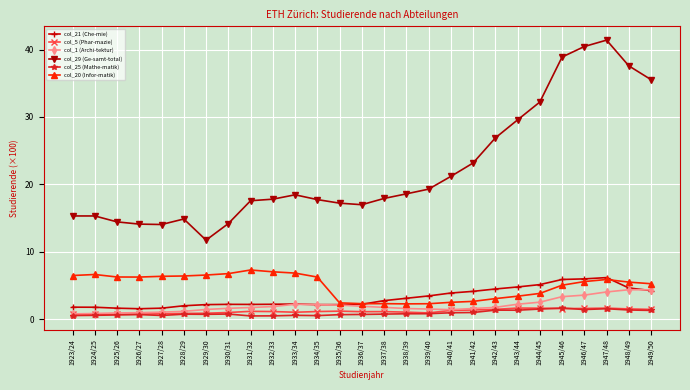

How many lines are shown in the chart?

6